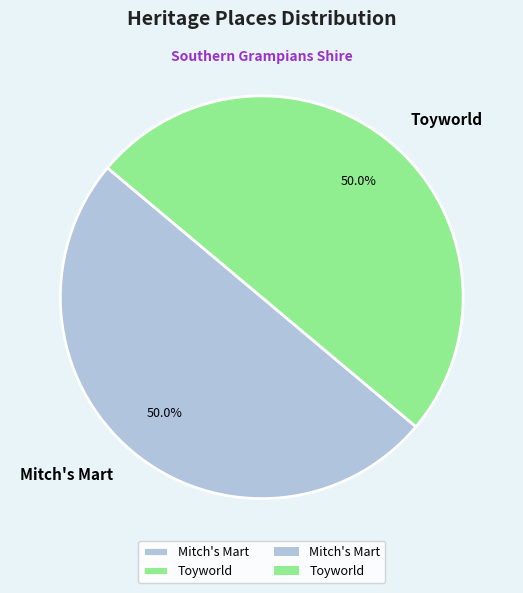

To the nearest percent, what is the average slice percentage?

50%